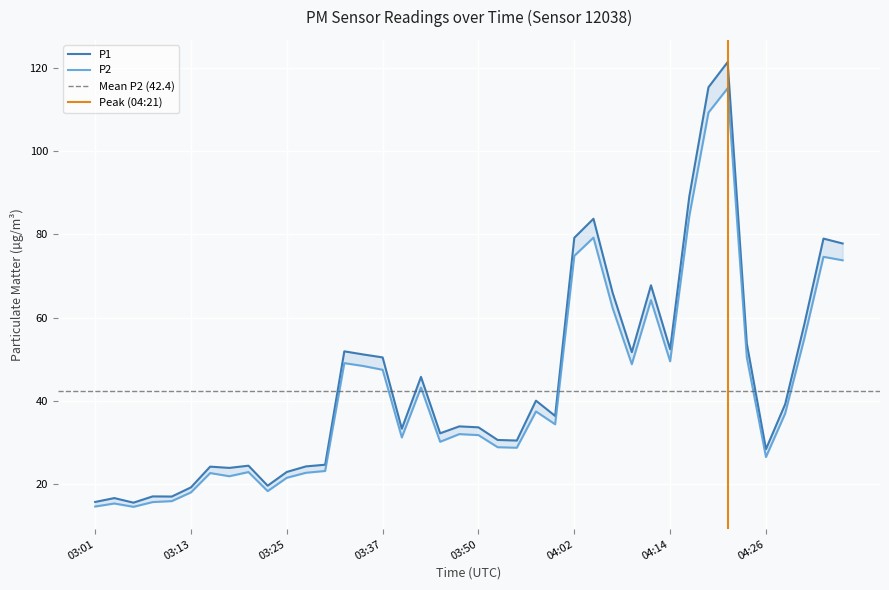

How many lines are shown in the chart?

2